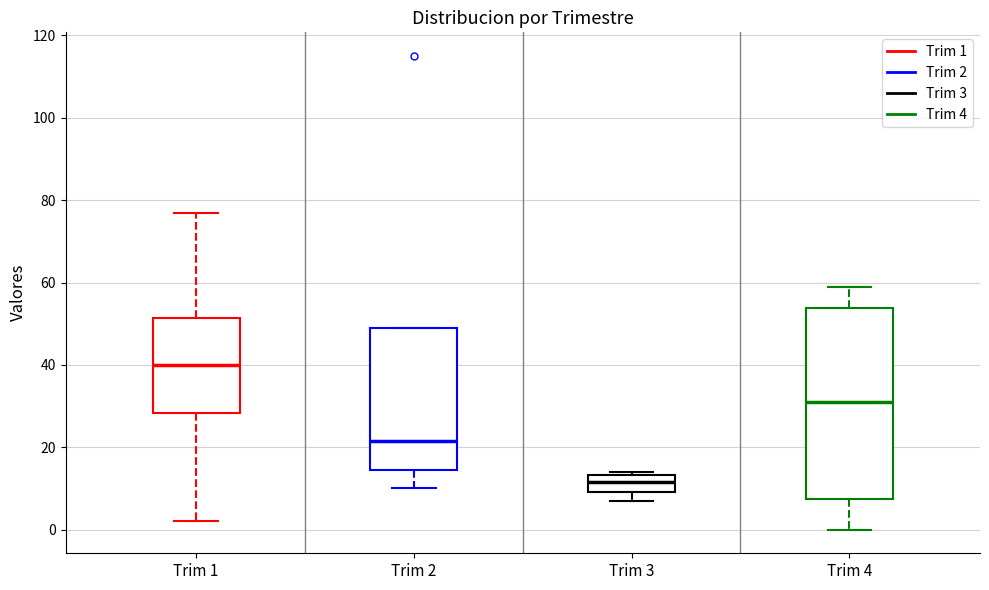

Which box is the tallest, from its lower edge to its upper edge?

Trim 4